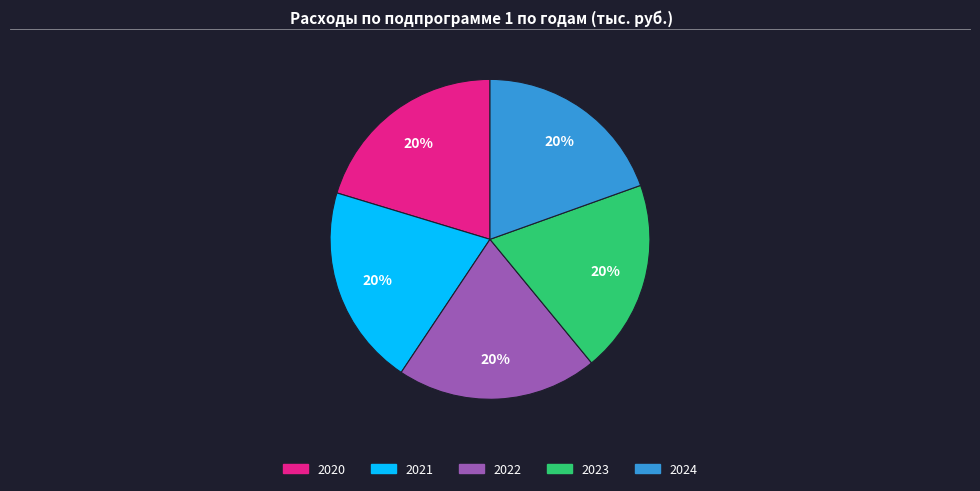

To the nearest percent, what is the average slice percentage?

20%